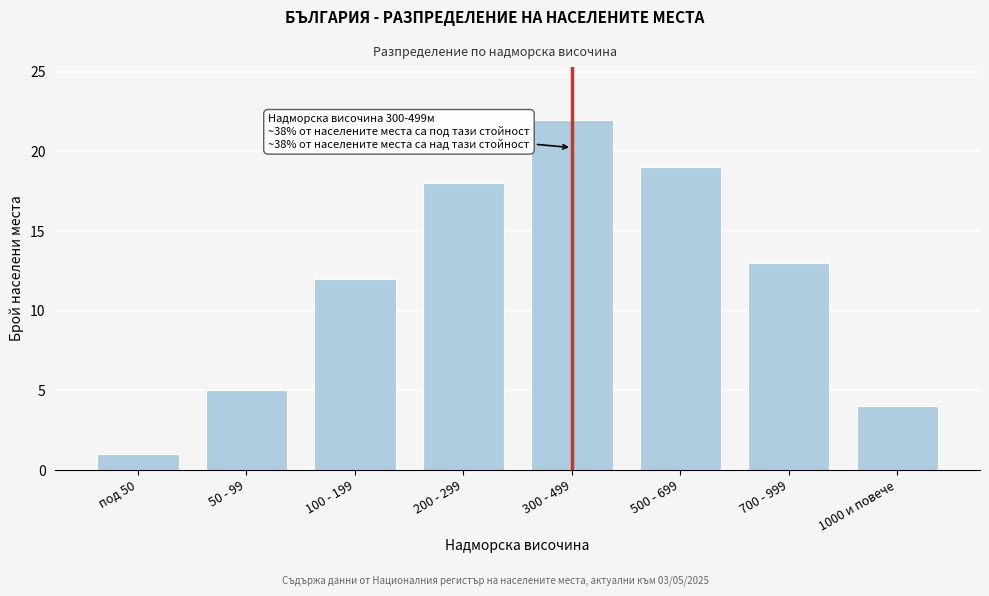

Reading left to right, what are all the values shown in this chart?

под 50=1	50 - 99=5	100 - 199=12	200 - 299=18	300 - 499=22	500 - 699=19	700 - 999=13	1000 и повече=4